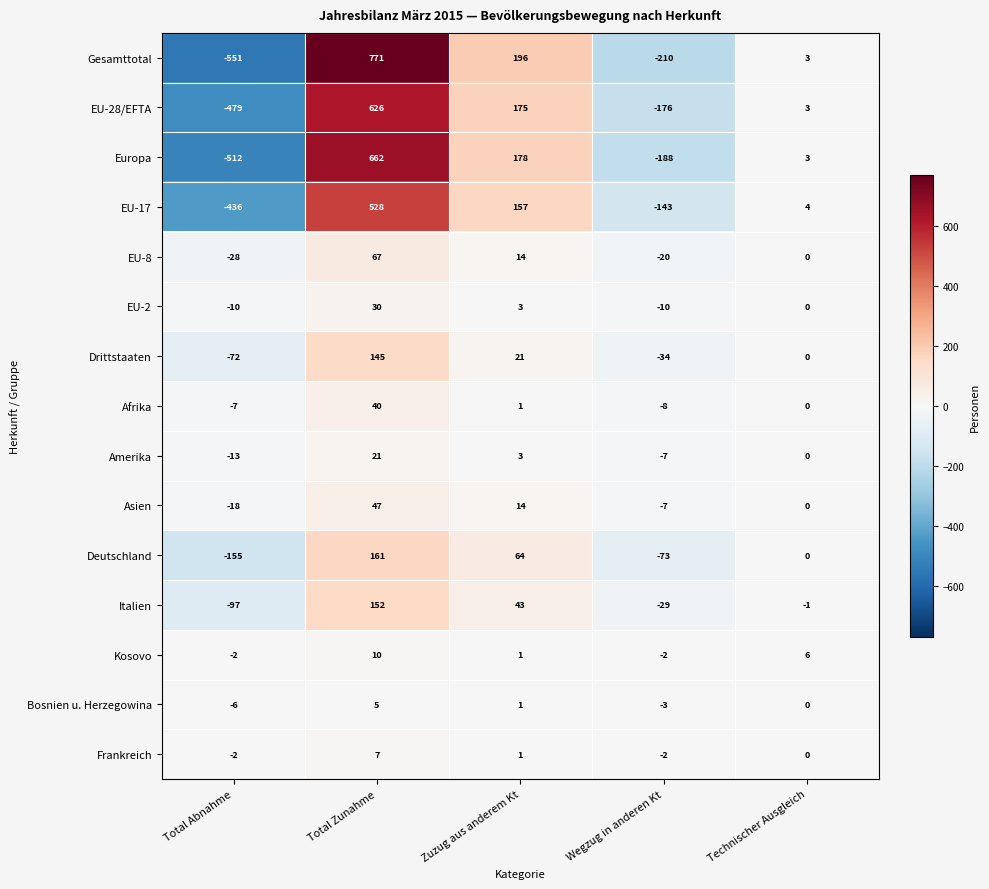

Which series has the largest total across all categories?

Gesamttotal